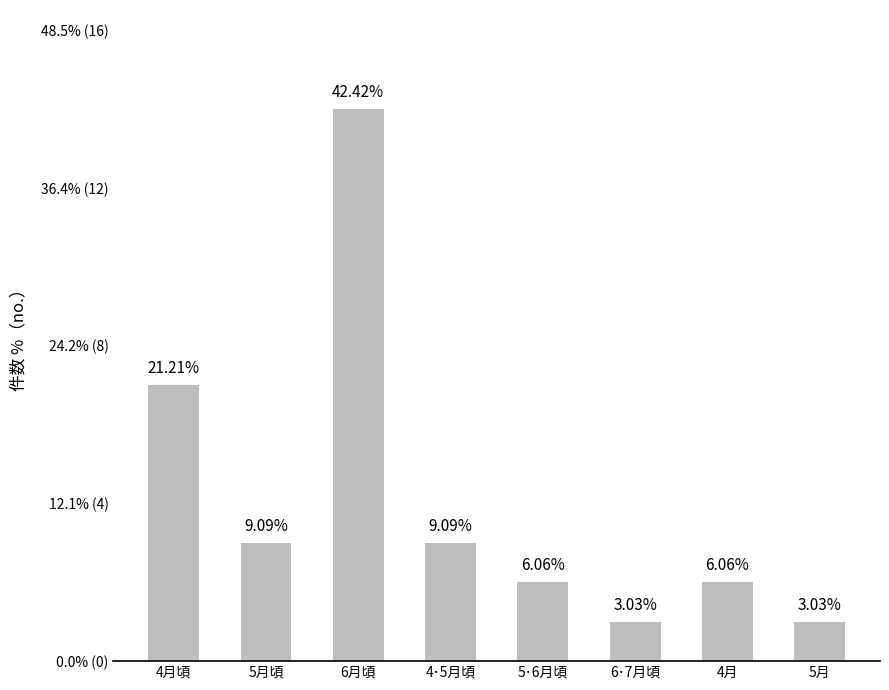

Does the chart contain any negative values?

No